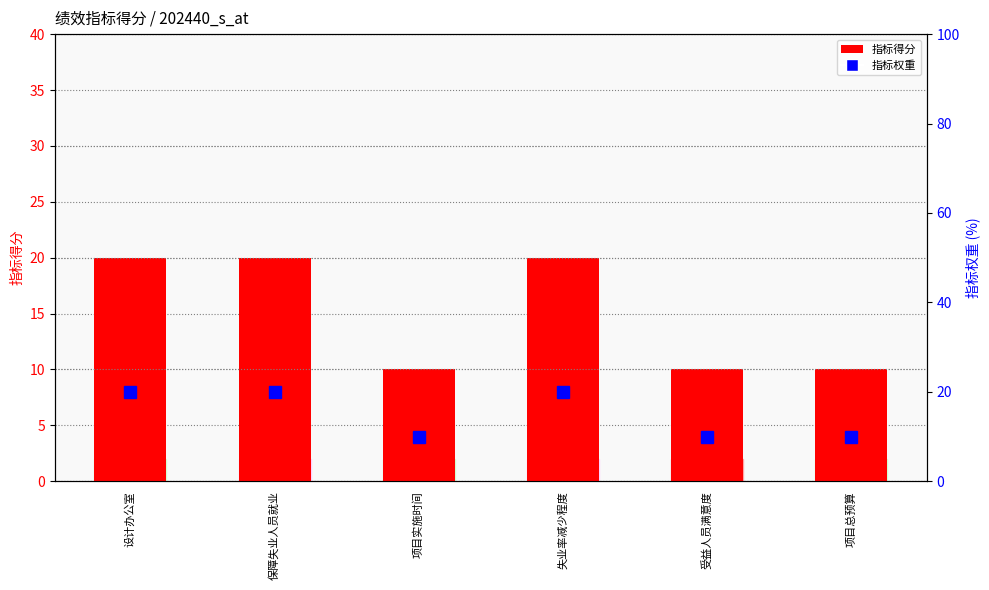

Read the 指标权重 value at 失业率减少程度, to the nearest 10.

20